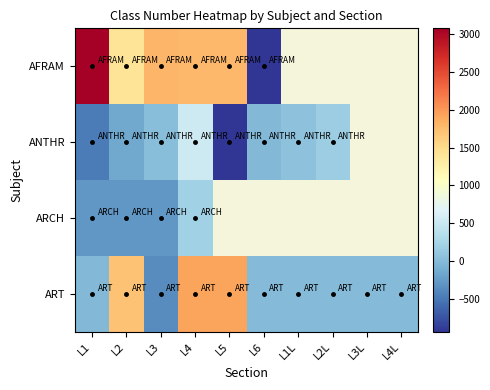

At which category is the sum across all series the highest?

L4